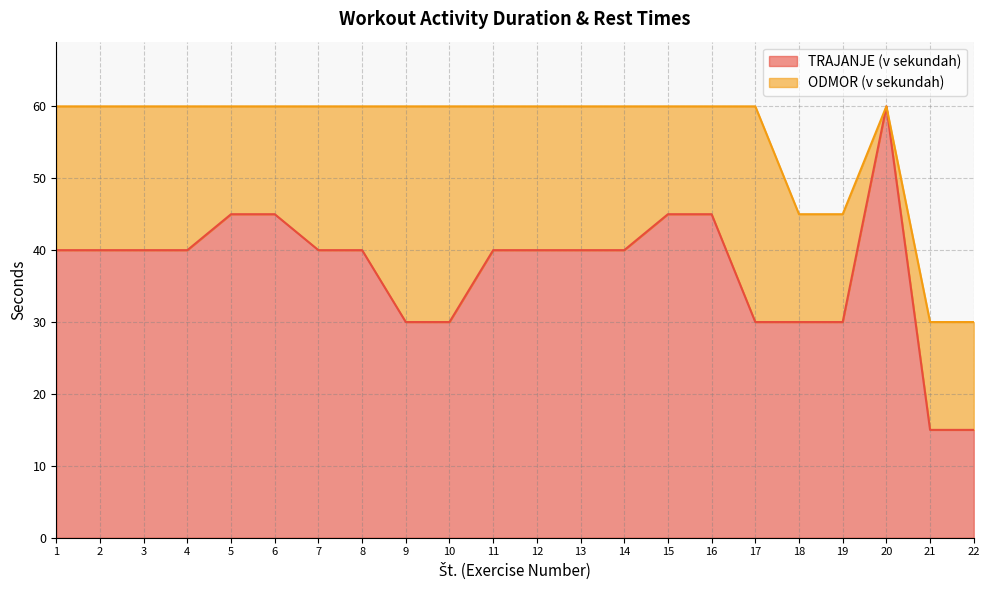

What is the difference between the second highest and second lowest values?

30